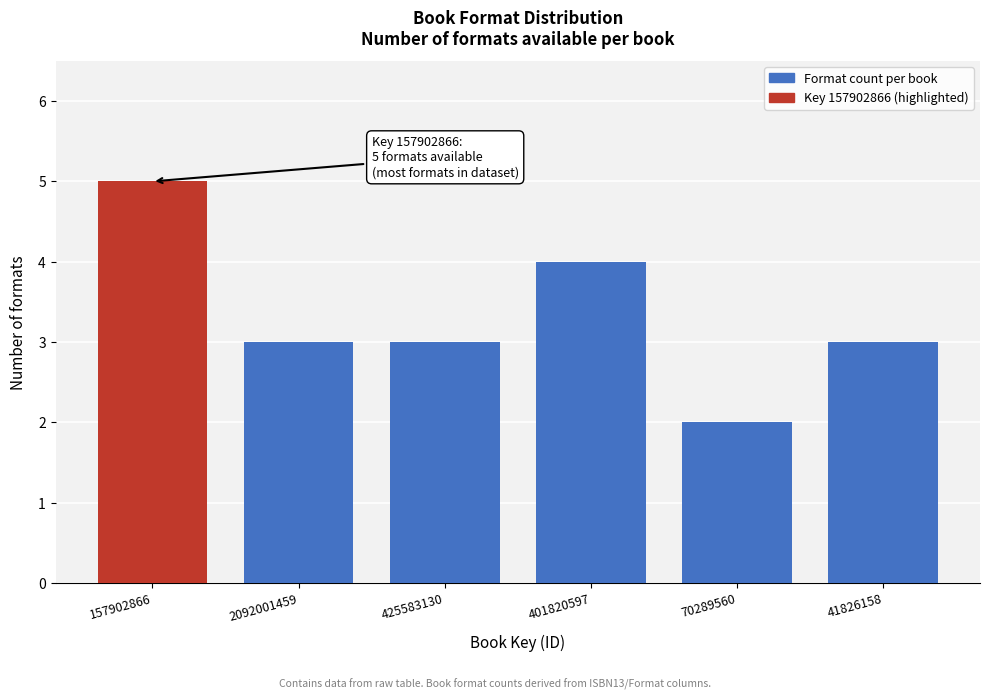

Reading right to left, what are all the values shown in this chart?

3	2	4	3	3	5